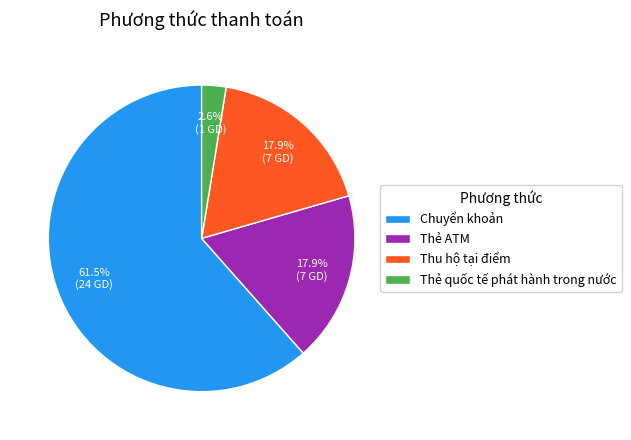

Is it true that Thẻ quốc tế phát hành trong nước is 3% of the pie?

True